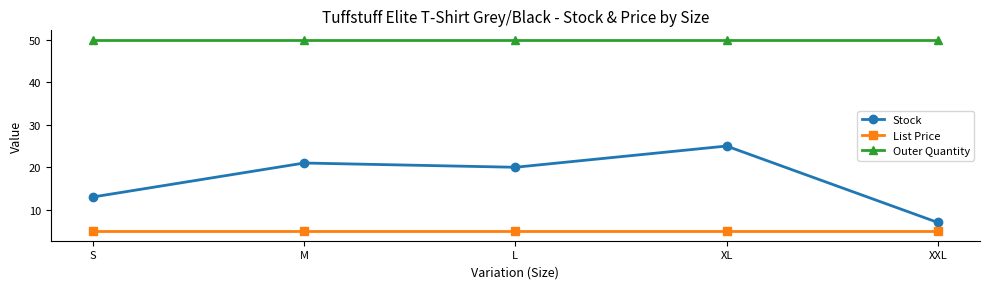

Where is Stock nearest to the value 16?

S